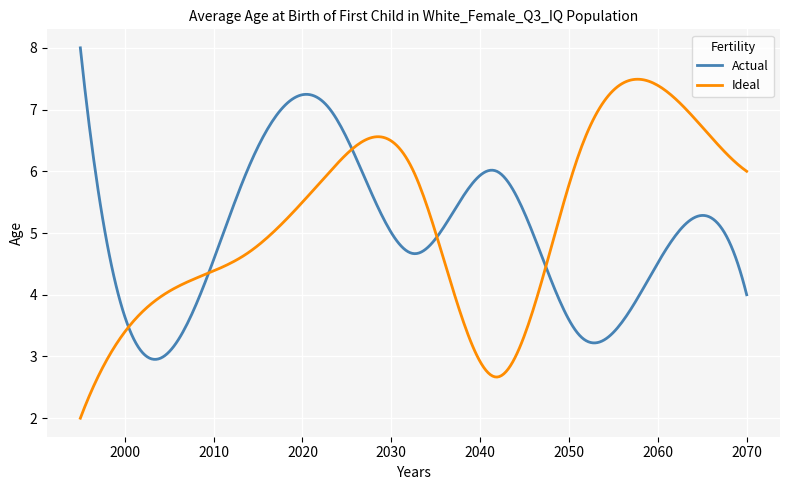

What is the maximum value for Ideal?

7.5